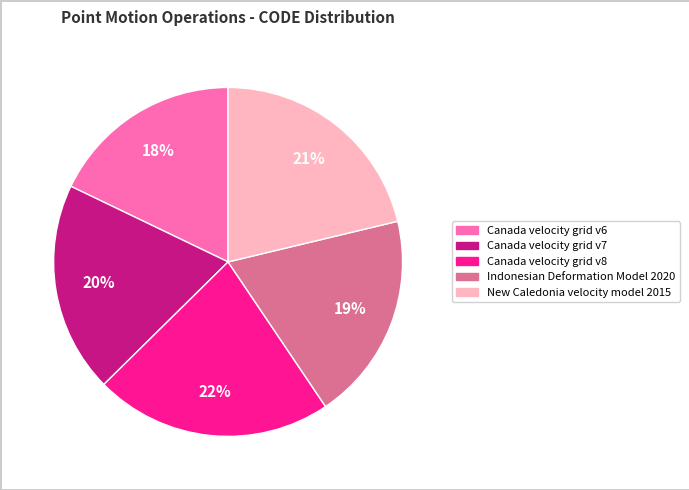

To the nearest percent, what is the difference between the largest and smallest slice percentages?

4%